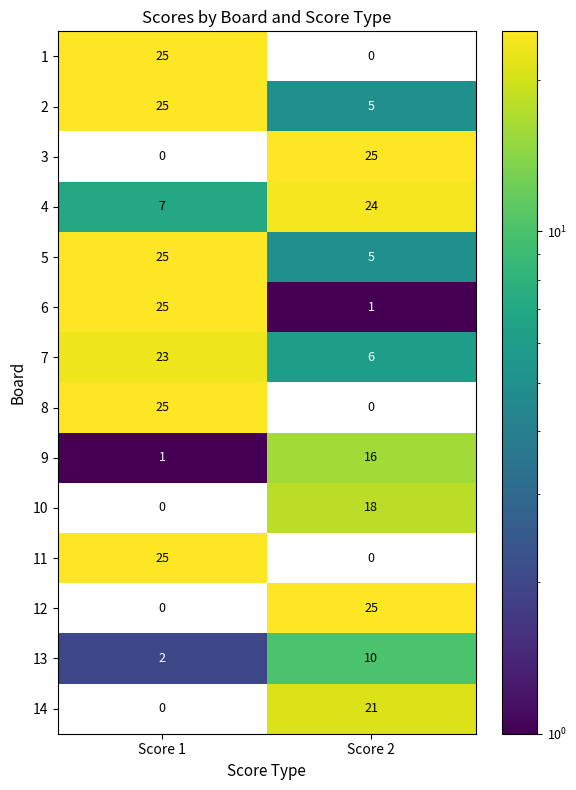

At which category is the sum across all series the highest?

Score 1